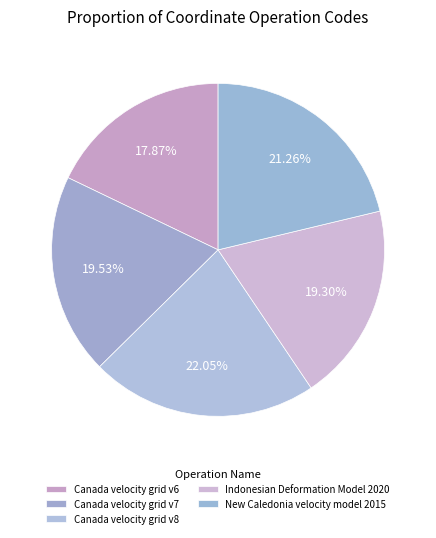

How many segments does this pie chart have?

5